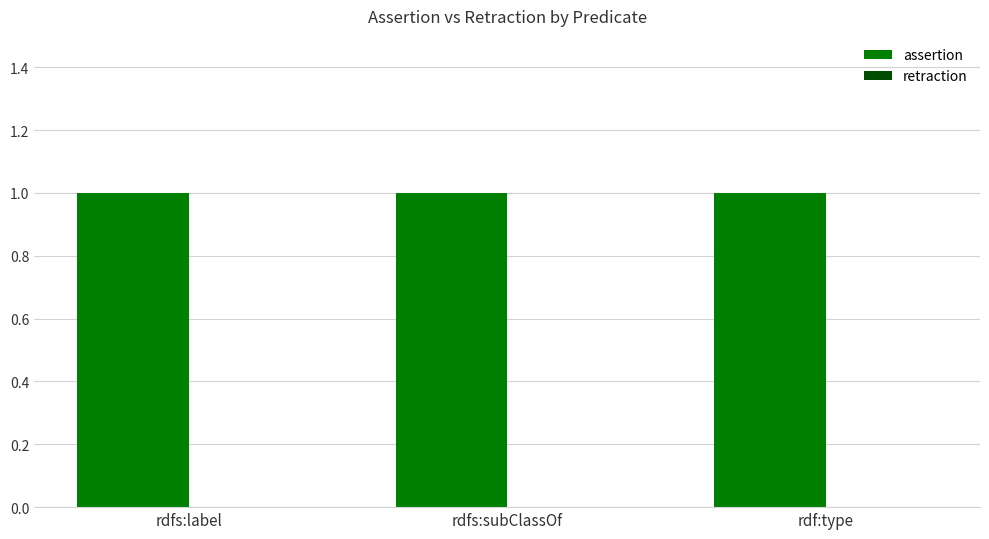

The value of assertion at rdfs:label is 1. True or false?

True